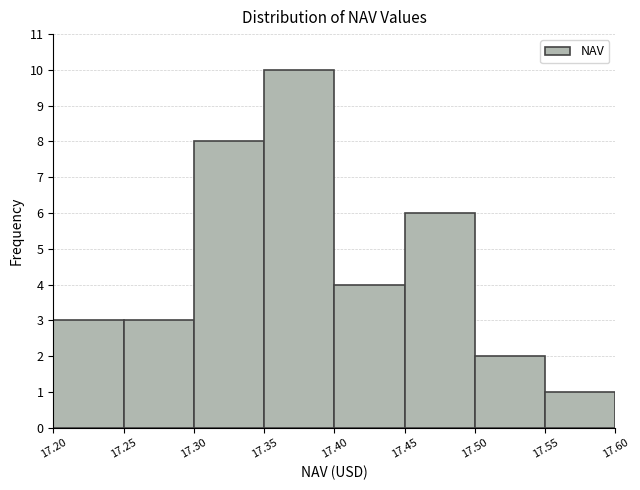

Reading left to right, list every bar in this chart as the range it spans on the x-axis followed by its height. The values are not printed on the chart, so give them approximately, as read against the axis.

17.20 to 17.25: 3
17.25 to 17.30: 3
17.30 to 17.35: 8
17.35 to 17.40: 10
17.40 to 17.45: 4
17.45 to 17.50: 6
17.50 to 17.55: 2
17.55 to 17.60: 1